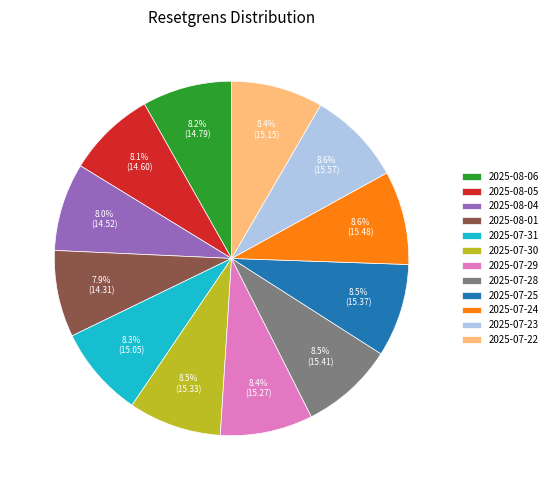

To the nearest percent, what is the difference between the largest and smallest slice percentages?

1%